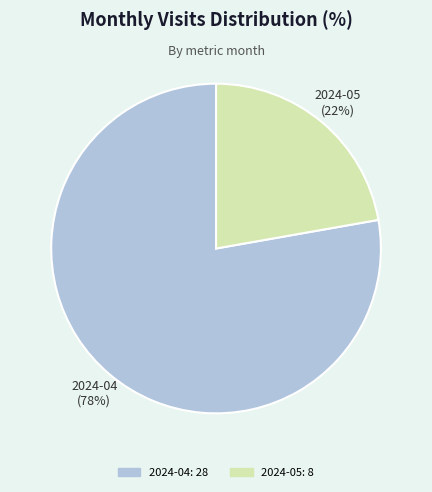

To the nearest percent, what is the combined percentage of 2024-04 and 2024-05?

100%